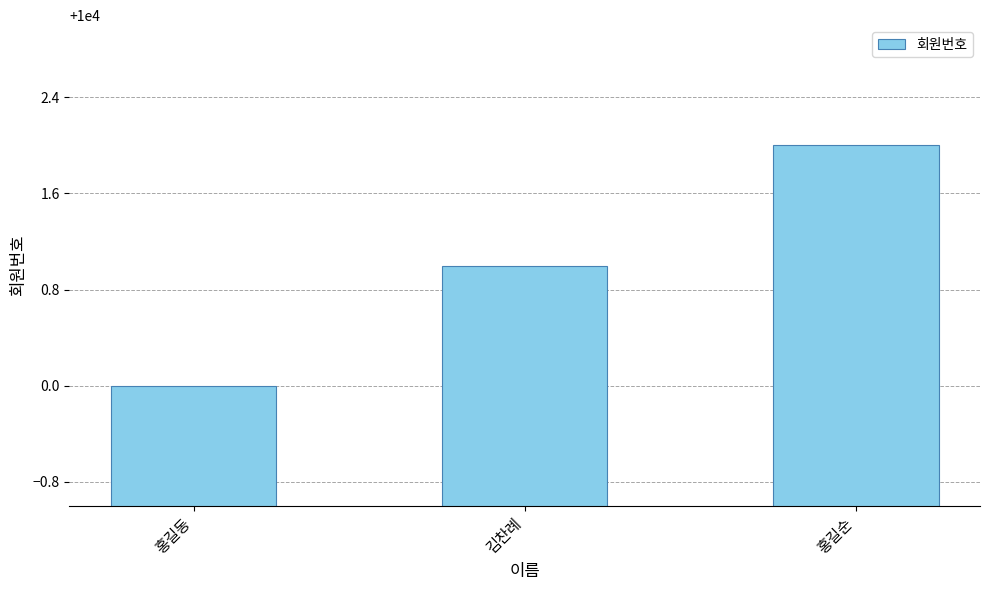

Which has a higher value, 홍길순 or 김찬례?

홍길순